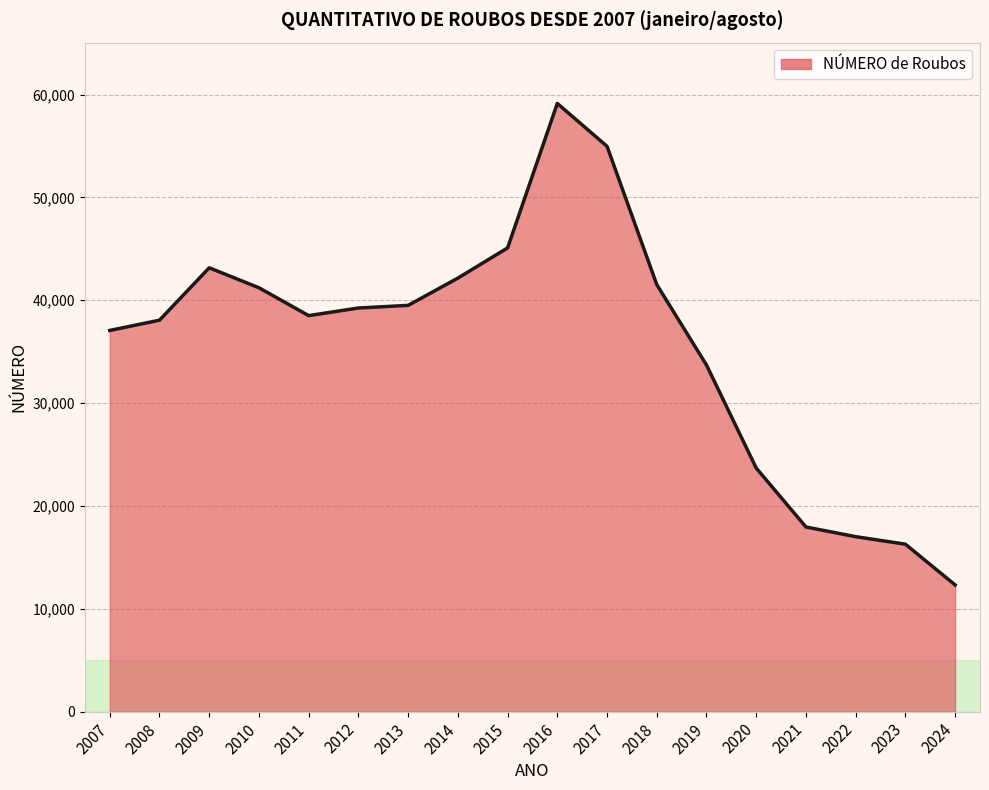

How many lines are shown in the chart?

1